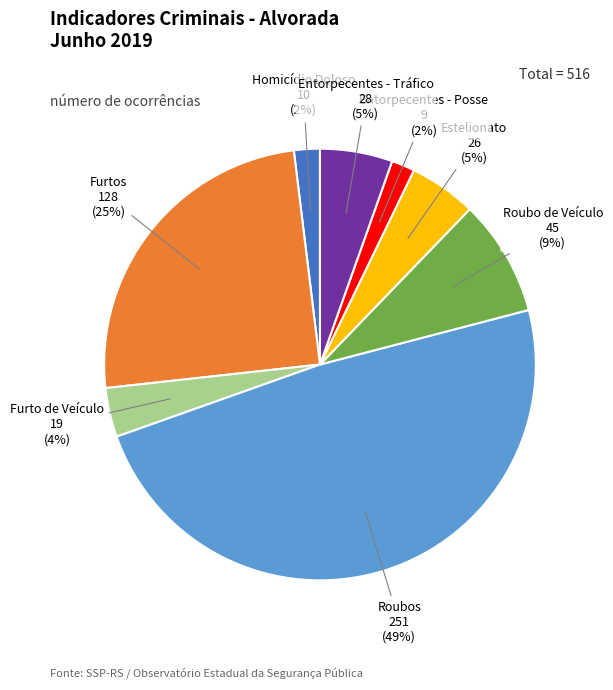

Which category has the biggest portion of the pie?

Roubos